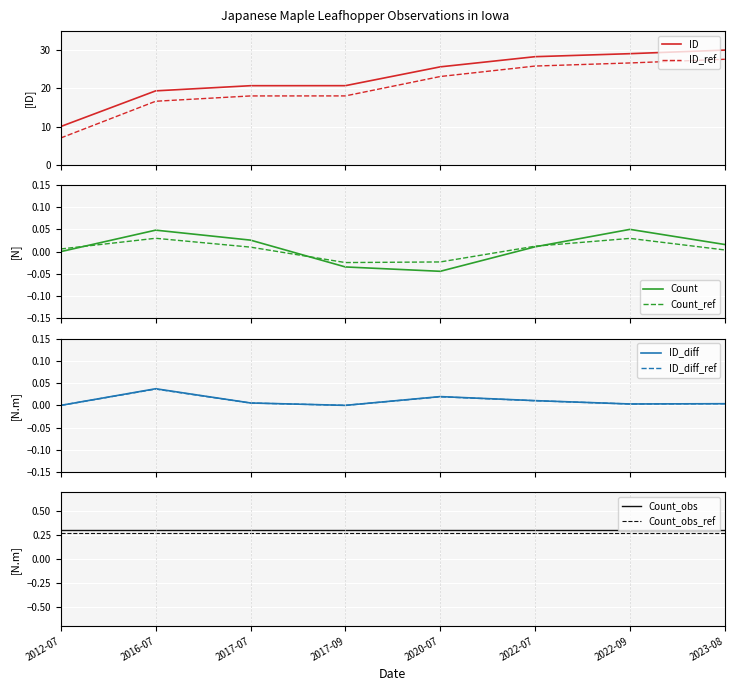

What is the highest value of the ID_ref series?

27.6